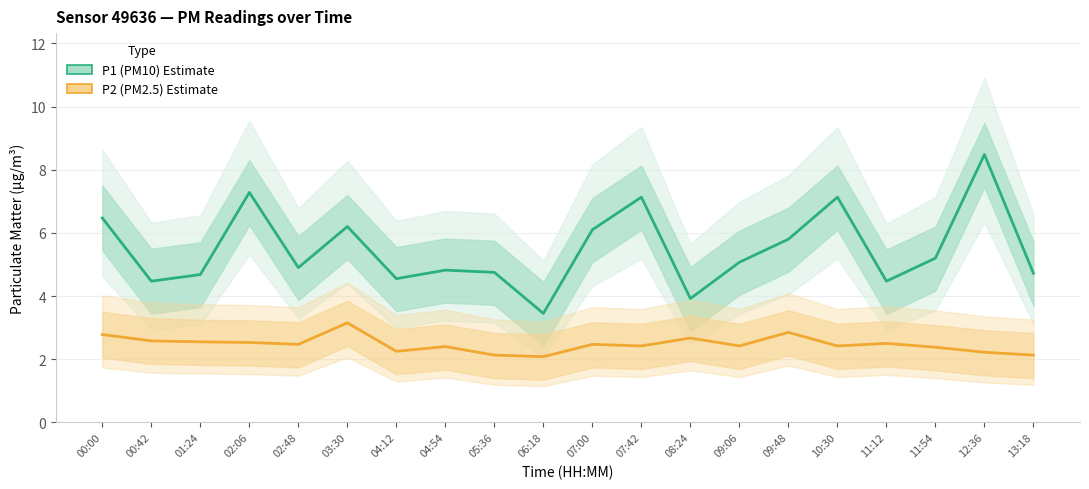

True or false: P2 (PM2.5) and P1 (PM10) cross at least once.

False